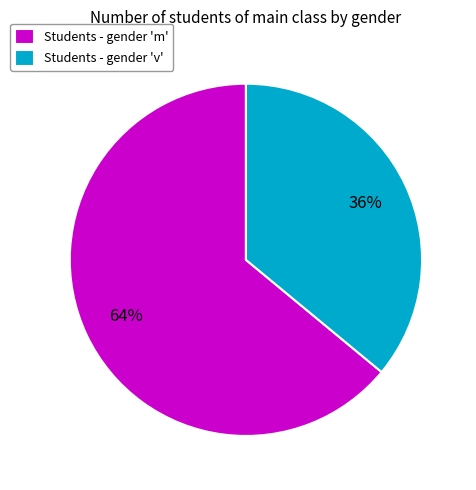

What is the majority slice?

Students - gender 'm'